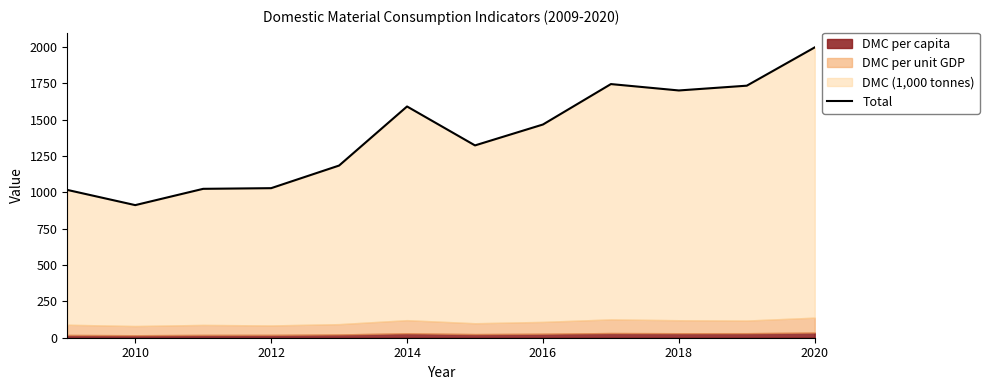

Does the chart display data point markers on the line(s)?

No